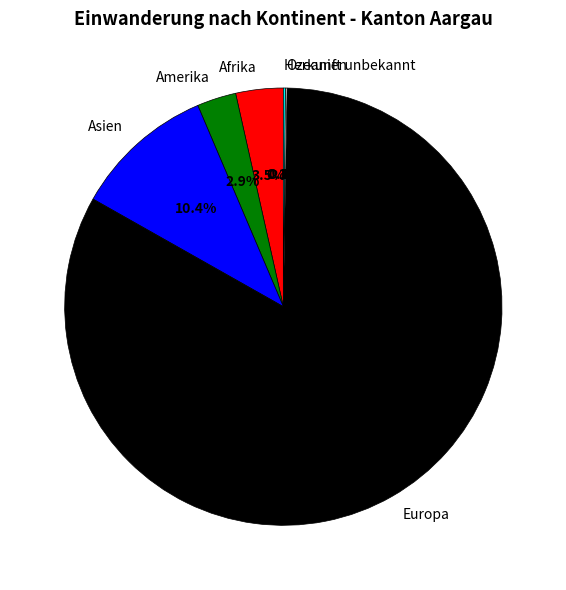

What is the ratio of the value at Afrika to the value at Amerika?

1.2